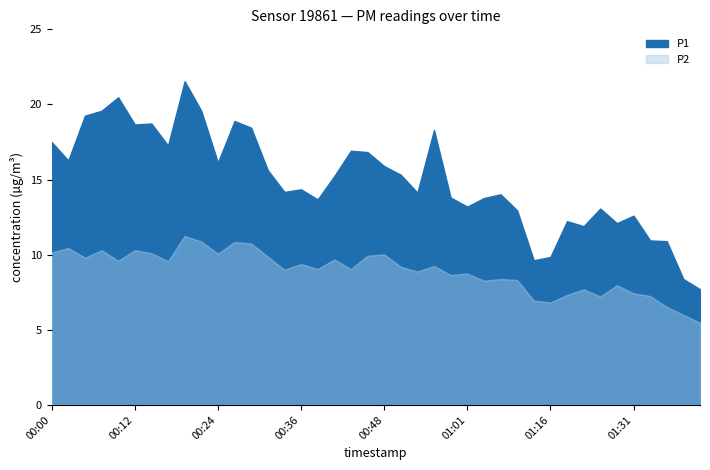

What is the average value of the P2 series?

8.9